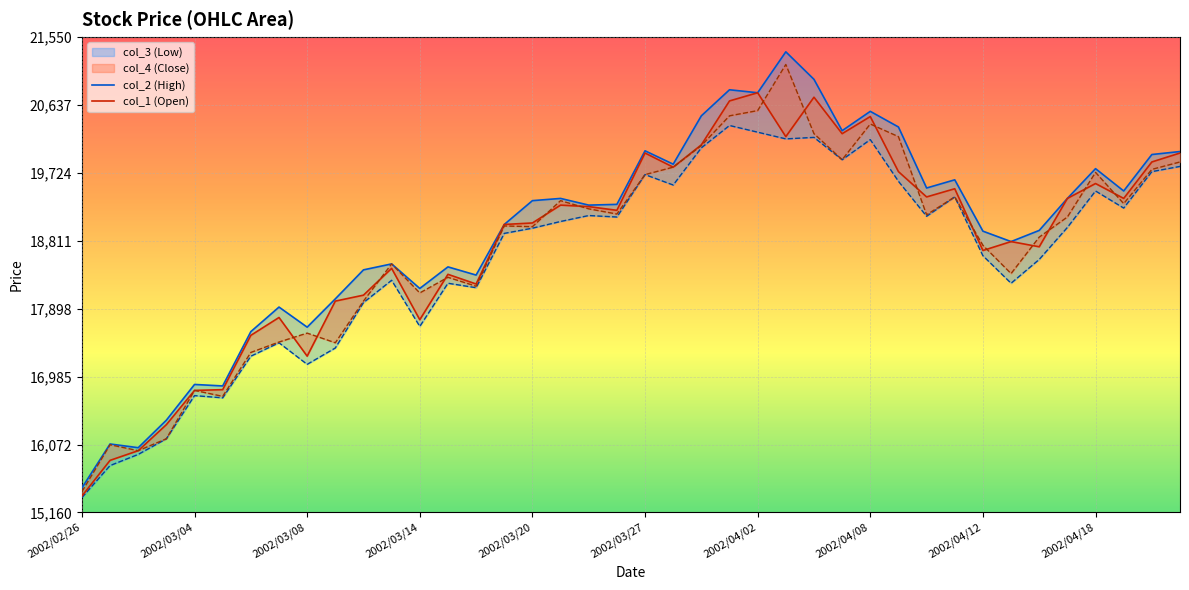

Reading left to right, list all the values displayed in this chart.

col_2 (High): 15490	16080	16030	16400	16880	16860	17590	17920	17650	18030	18420	18500	18170	18460	18350	19030	19350	19380	19290	19300	20020	19840	20490	20840	20800	21350	20980	20290	20550	20340	19520	19630	18940	18800	18950	19380	19780	19480	19970	20010
col_1 (Open): 15380	15860	15990	16340	16800	16810	17540	17780	17260	18000	18080	18440	17750	18360	18230	19030	19050	19290	19270	19220	19990	19800	20100	20690	20800	20210	20740	20250	20480	19740	19400	19510	18680	18800	18730	19380	19580	19380	19870	19990